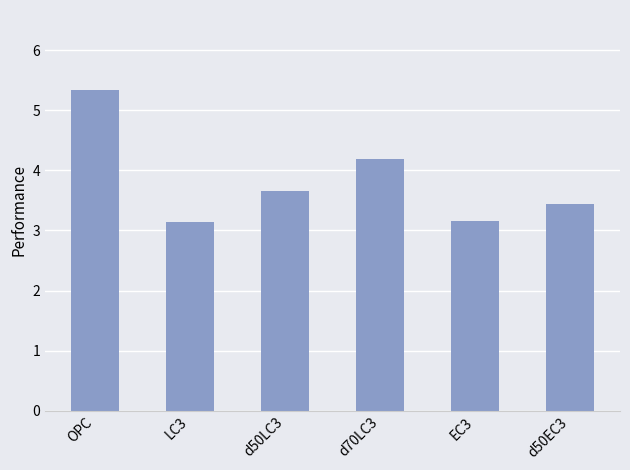

What is the ratio of the value at d70LC3 to the value at OPC?

0.8